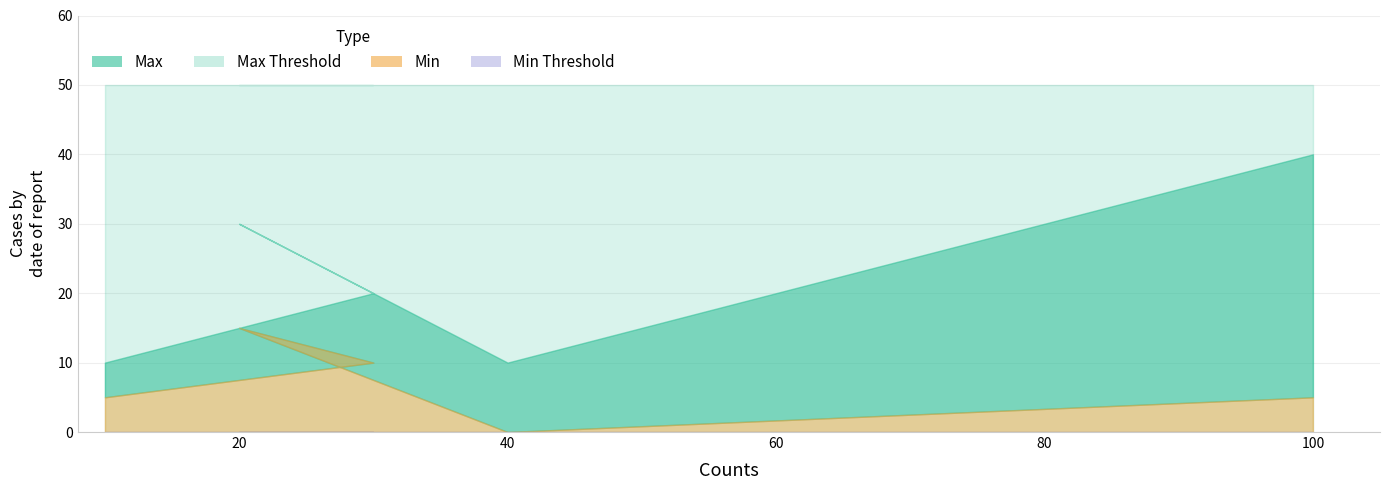

What is the difference between the highest and lowest values at 100?

50